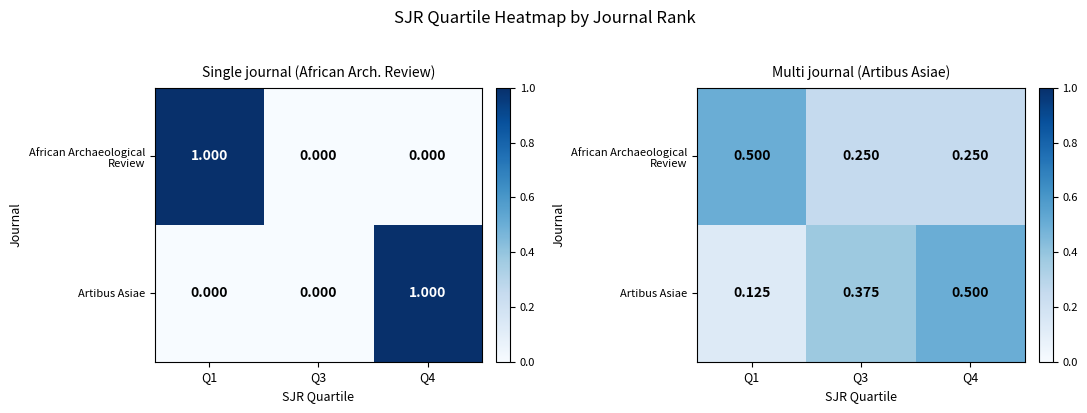

At which label is African Archaeological Review closest to 0?

Q3